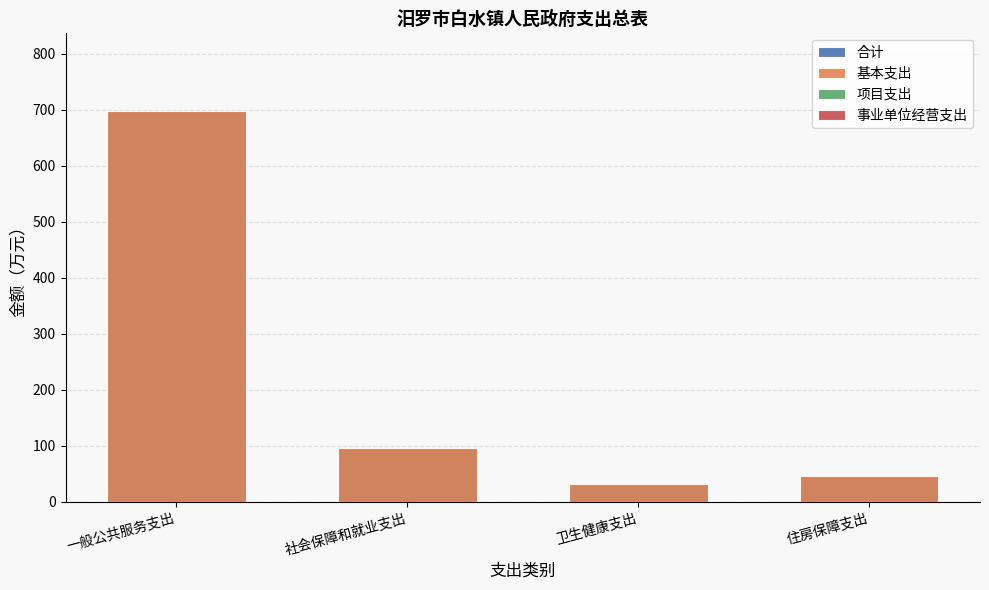

Which label corresponds to the smallest value in the chart?

一般公共服务支出